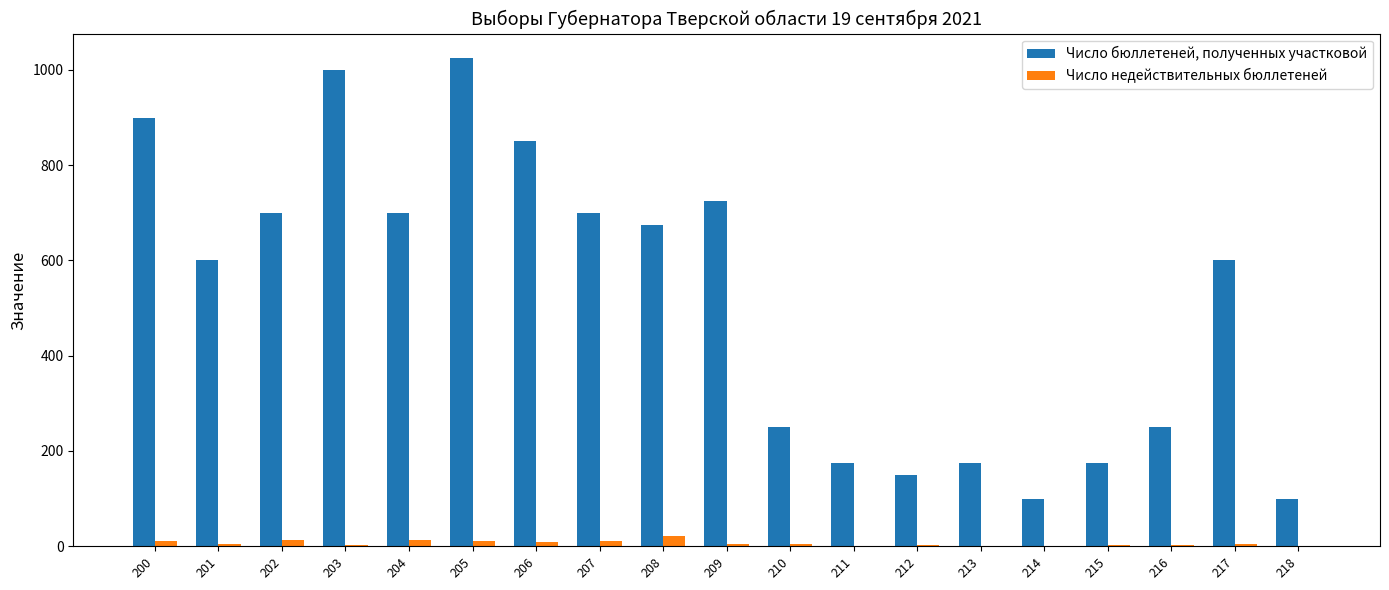

What is the maximum value for Число недействительных бюллетеней?

21